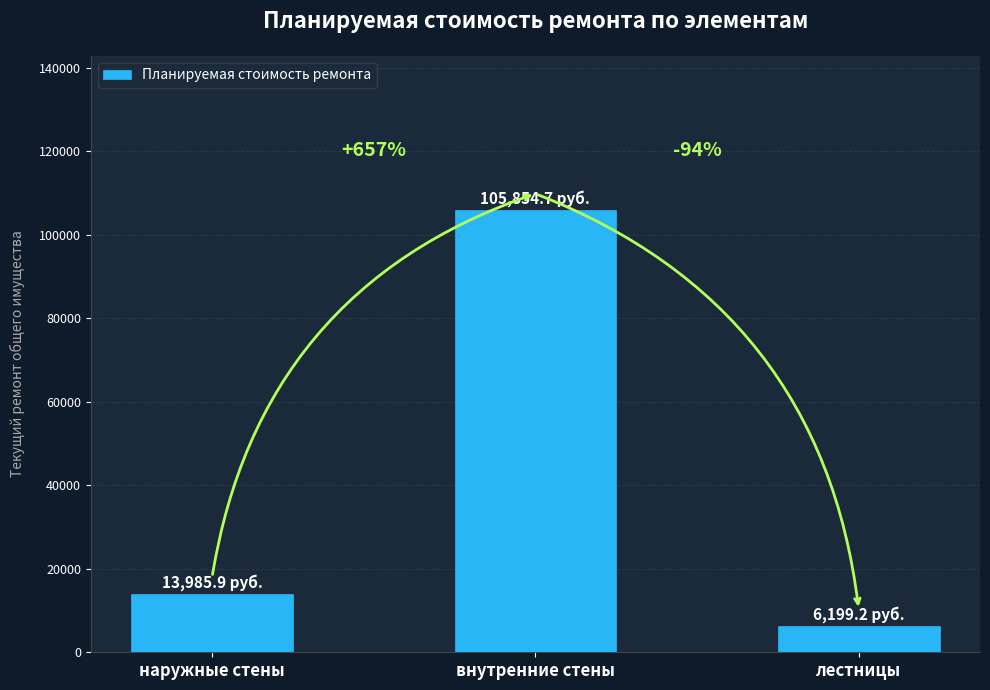

Reading left to right, list all the values displayed in this chart.

наружные стены=13985.9	внутренние стены=105854.7	лестницы=6199.2